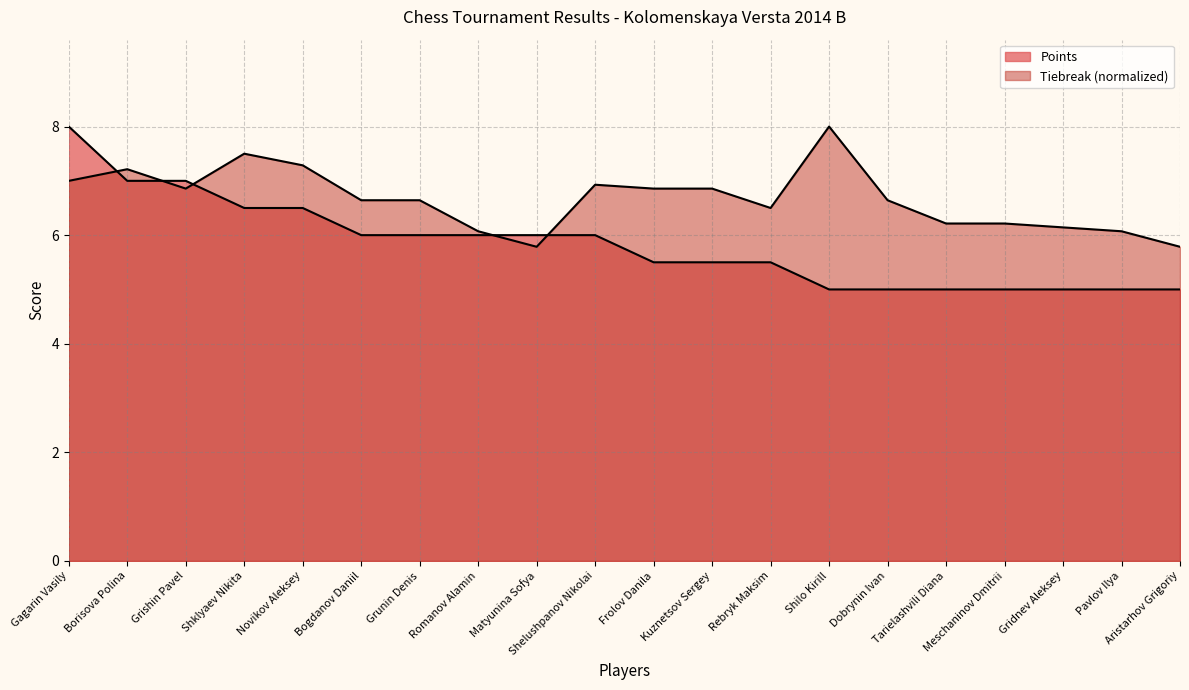

How many data points in Points are above 6?

5